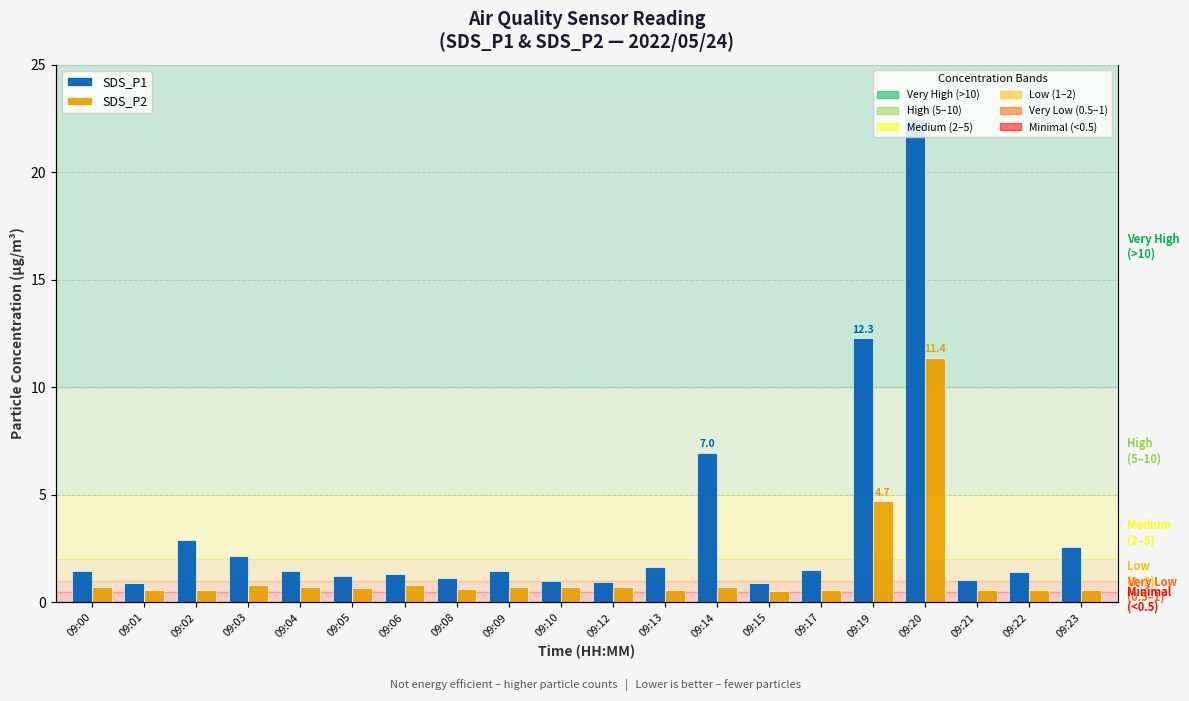

What is the value of the SDS_P1 bar at the 16th from the left?

12.3